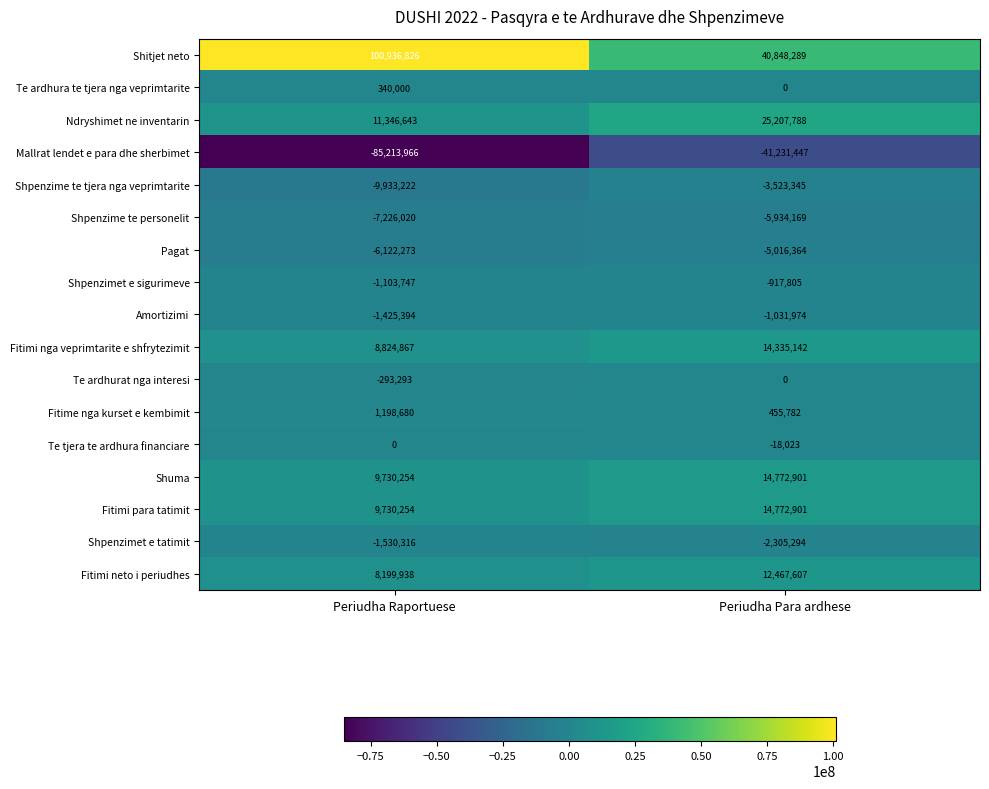

What is the average value of the Ndryshimet ne inventarin series?

18277216